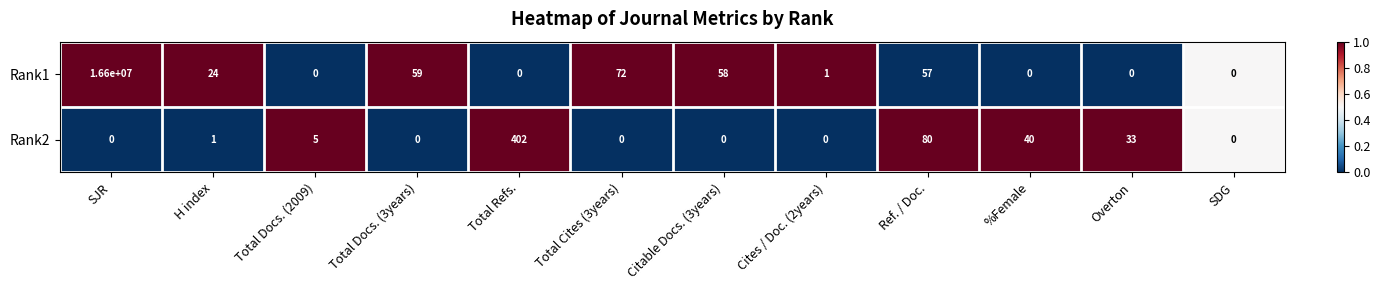

Which series has the largest total across all categories?

Rank1